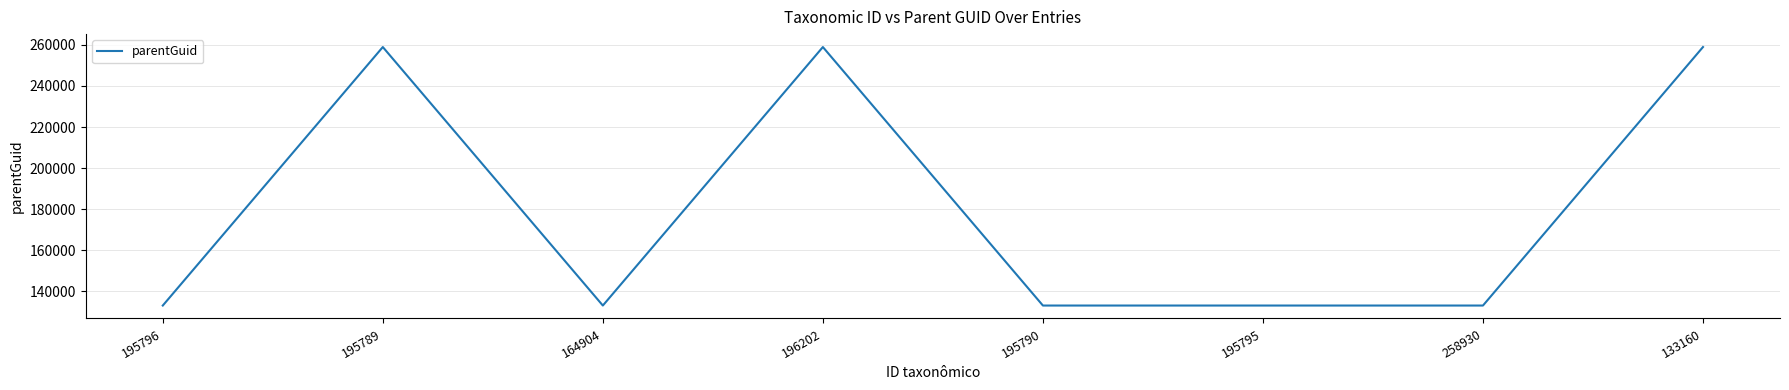

What is the change in value from 195790 to 133160?

+125766